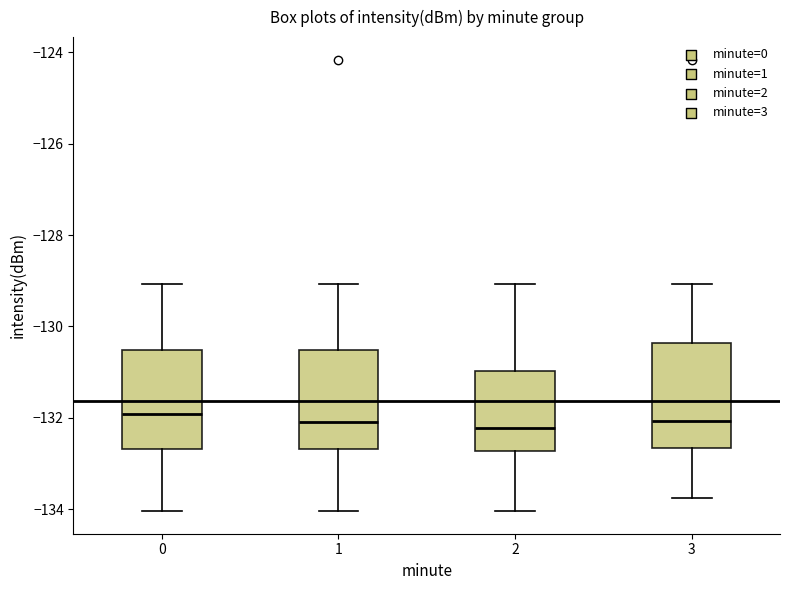

Where does the upper whisker of the box at x = 1 end on the y-axis? The values are not printed on the chart, so give them approximately, as read against the axis.

-129.0